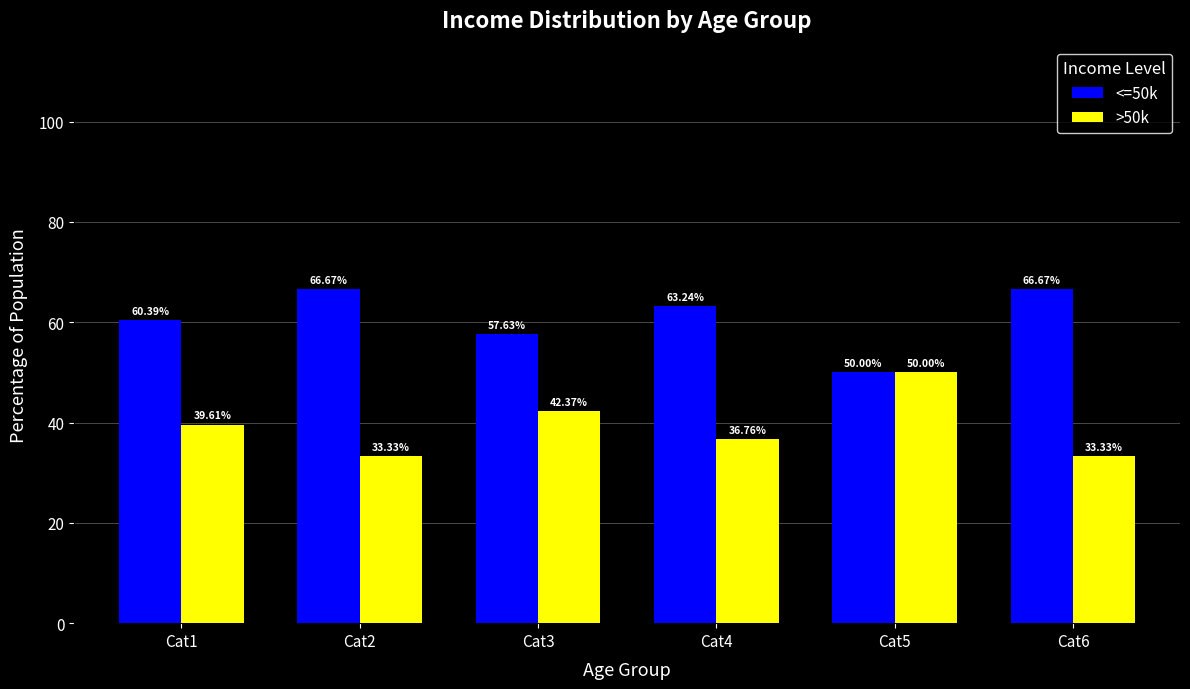

List the series in order of their overall mean, highest first.

<=50k, >50k